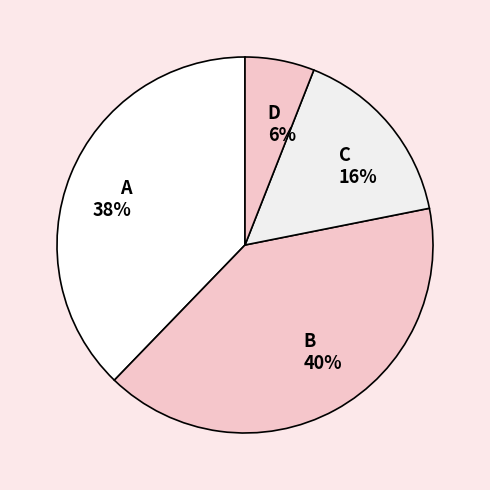

What percentage is the C 16% slice, to the nearest percent?

16%